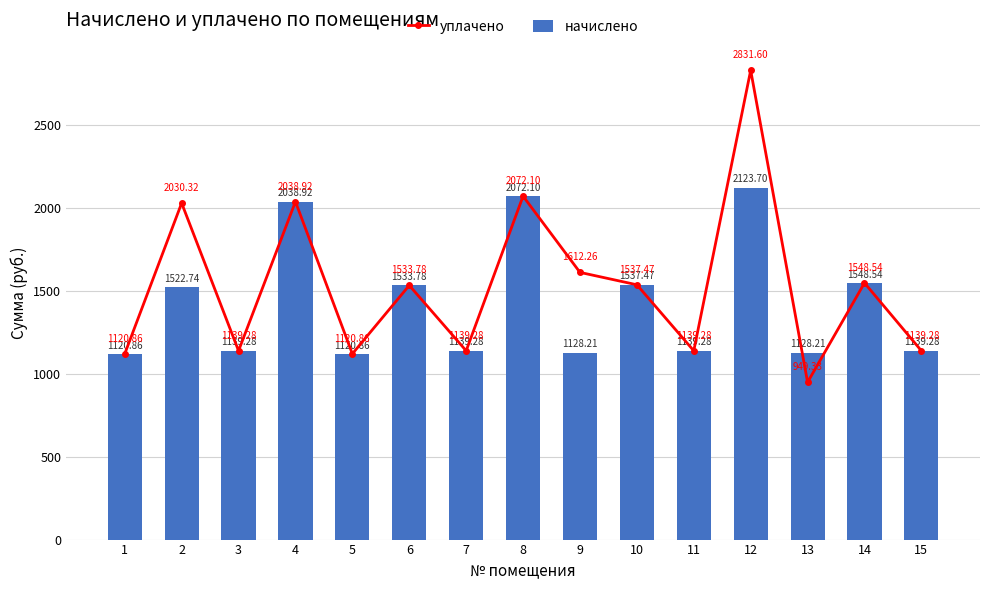

Where is уплачено nearest to the value 1890?

2